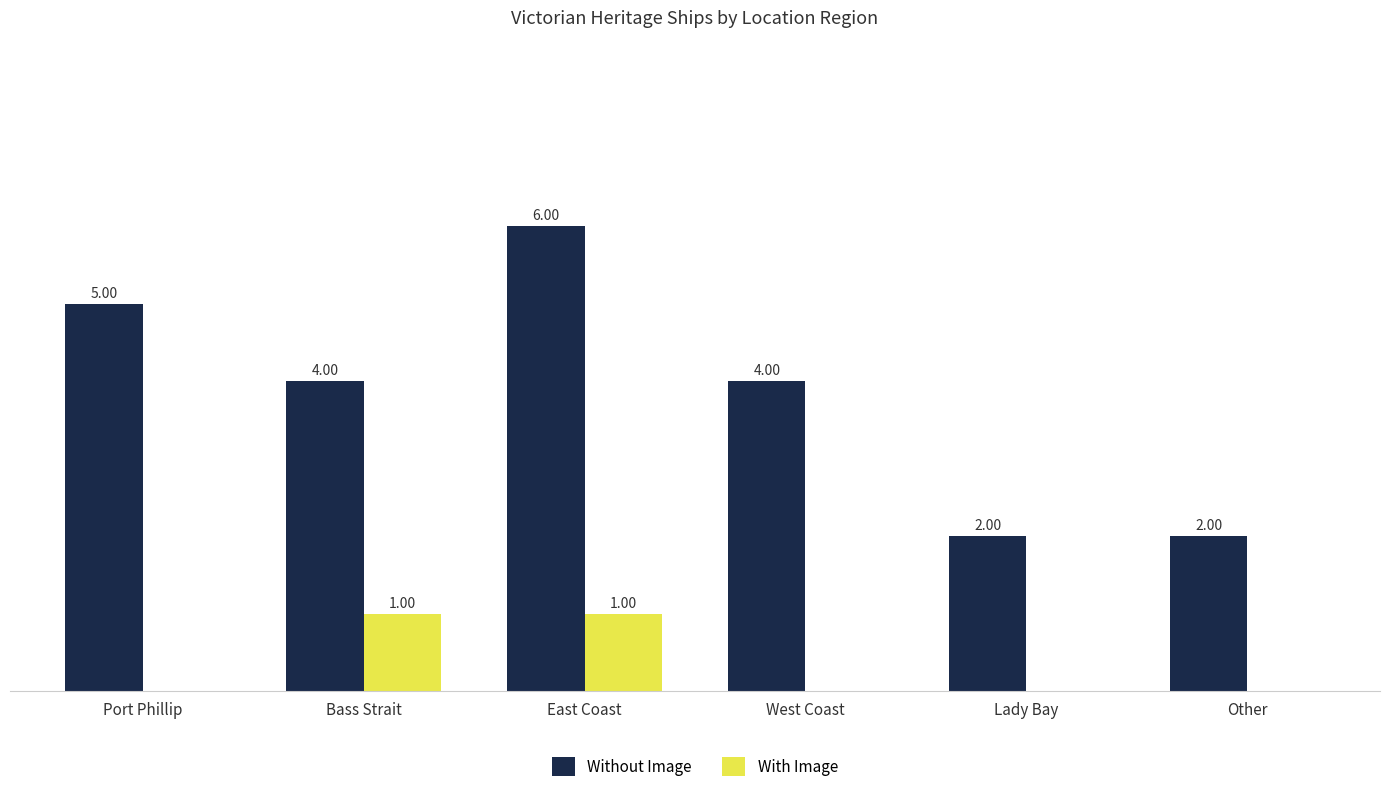

Is the value of With Image at Port Phillip greater than the value of Without Image at East Coast?

No